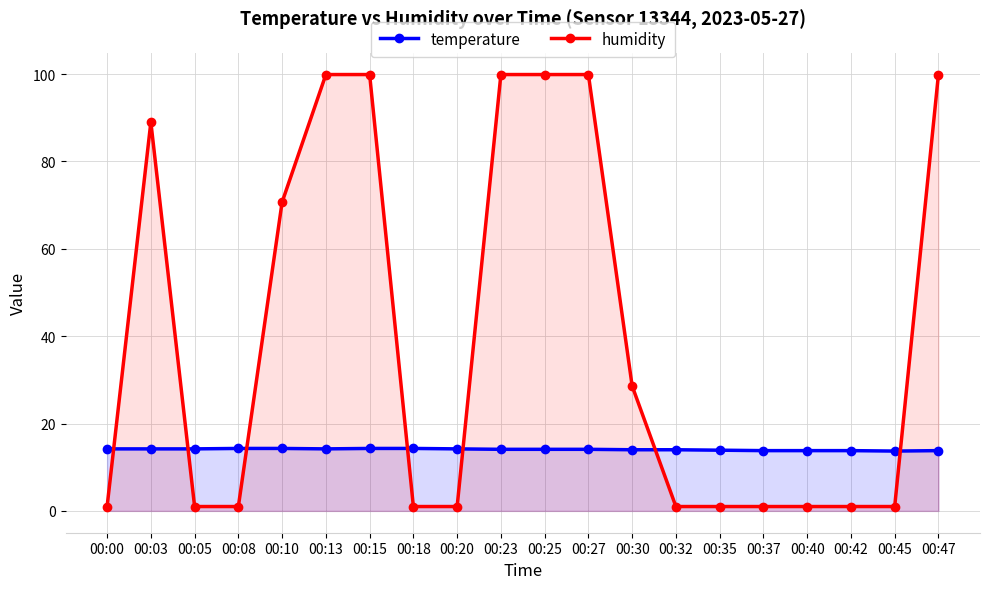

Between 00:13 and 00:23, which series saw the biggest shift?

temperature